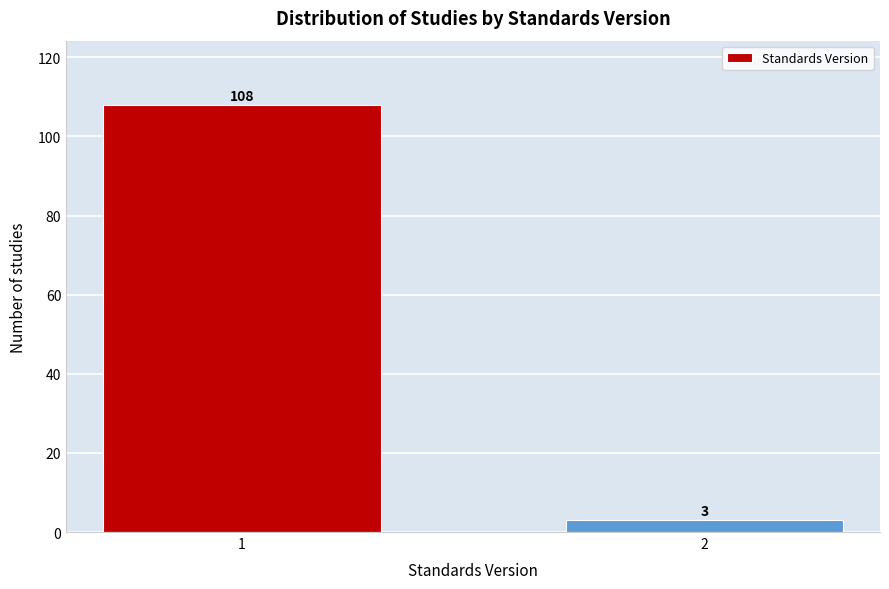

Reading right to left, transcribe all the data shown in this chart.

3	108